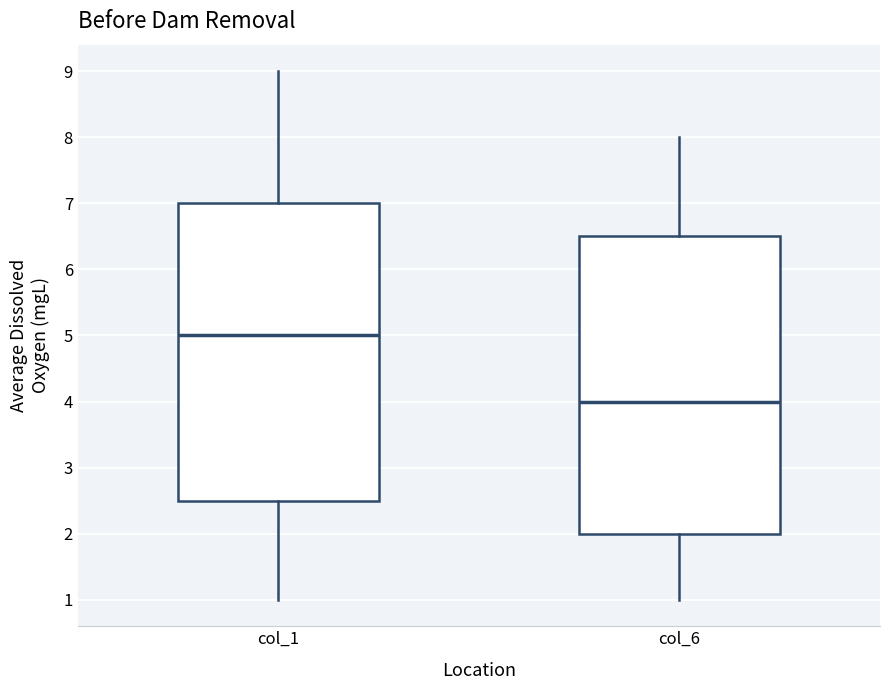

Reading left to right, transcribe this box plot: for each box, give where its median line is, the range the box spans, and where its two whiskers end, as read against the y-axis. The values are not printed on the chart, so give them approximately, as read against the axis.

col_1: median 5.0, box 2.5 to 7.0, whiskers 1.0 to 9.0
col_6: median 4.0, box 2.0 to 6.5, whiskers 1.0 to 8.0